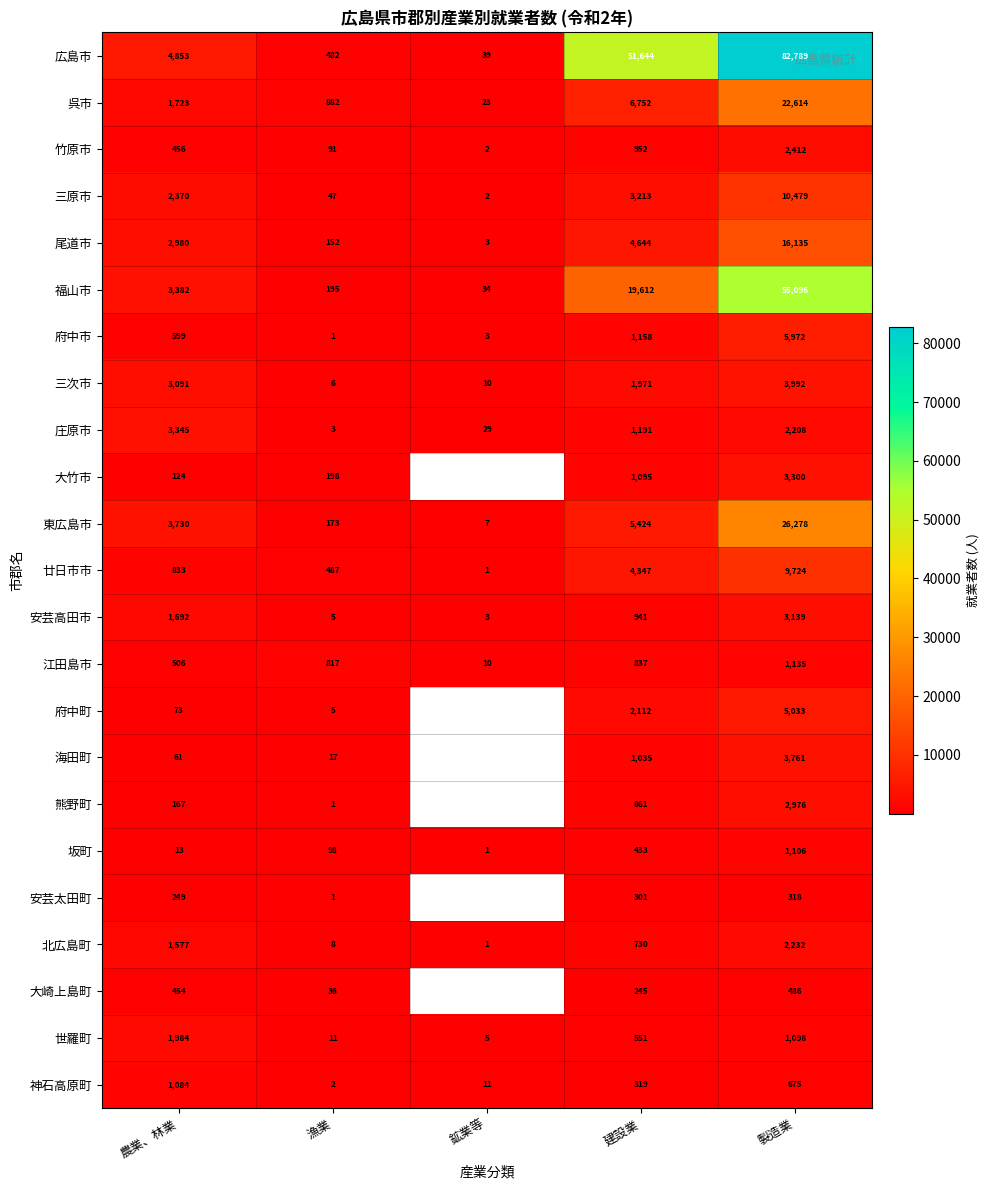

What is the difference between the 世羅町 values at 農業、林業 and 鉱業等?

1979